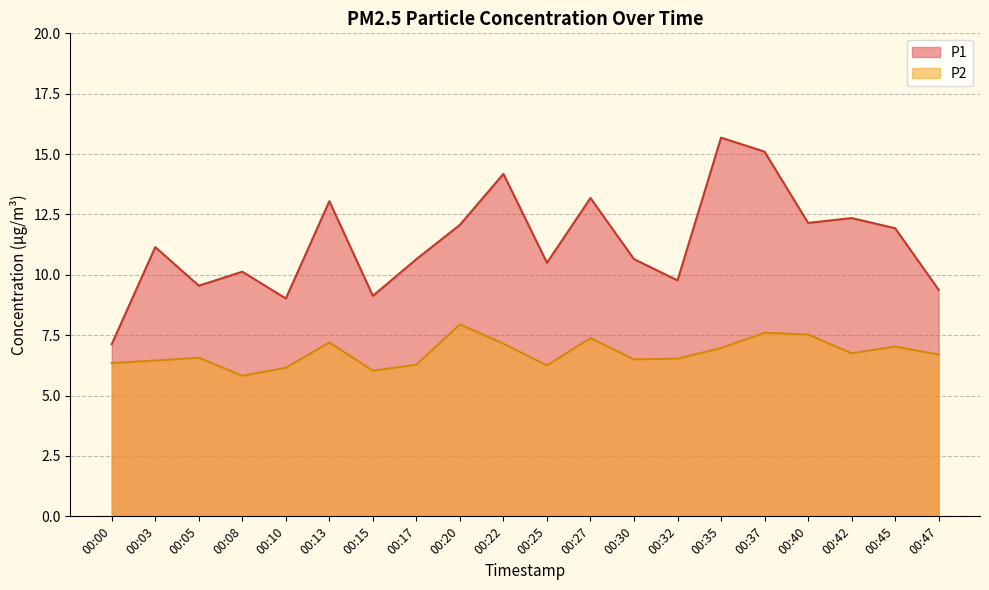

At which label does P1 reach its minimum?

00:00